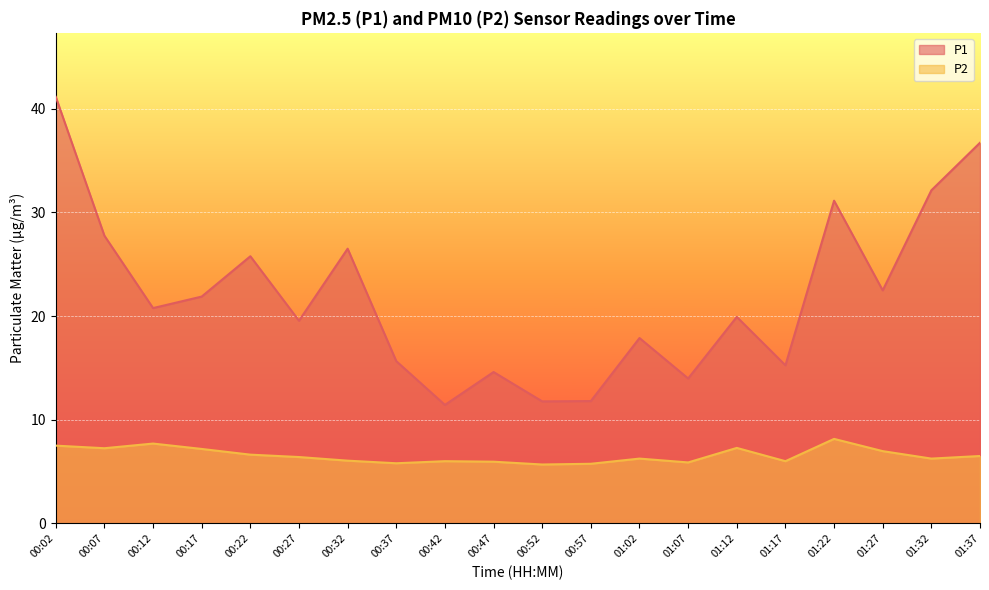

What is the difference between the maximum and minimum values in the P1 series?

29.7